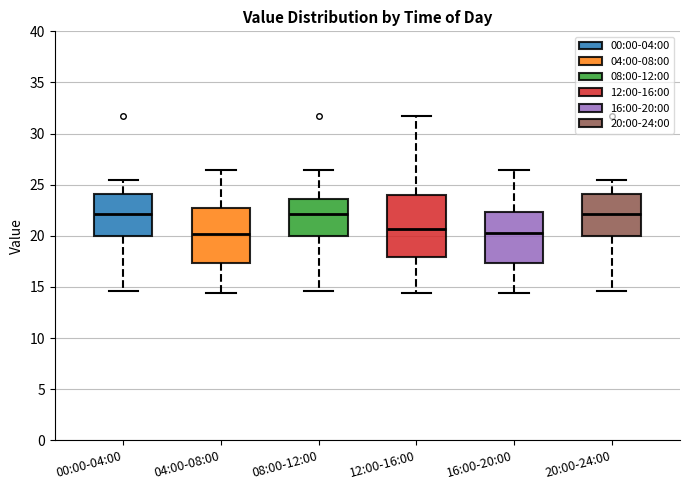

Which box is the tallest, from its lower edge to its upper edge?

12:00-16:00